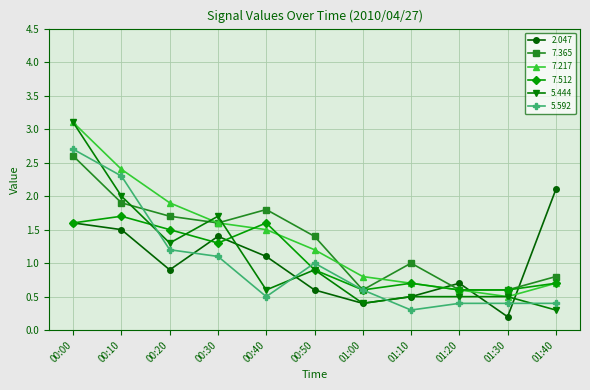

Reading left to right, extract all data points from this chart.

2.047: 00:00=1.6	00:10=1.5	00:20=0.9	00:30=1.4	00:40=1.1	00:50=0.6	01:00=0.4	01:10=0.5	01:20=0.7	01:30=0.2	01:40=2.1
7.365: 00:00=2.6	00:10=1.9	00:20=1.7	00:30=1.6	00:40=1.8	00:50=1.4	01:00=0.6	01:10=1.0	01:20=0.6	01:30=0.6	01:40=0.8
7.217: 00:00=3.1	00:10=2.4	00:20=1.9	00:30=1.6	00:40=1.5	00:50=1.2	01:00=0.8	01:10=0.7	01:20=0.6	01:30=0.5	01:40=0.7
7.512: 00:00=1.6	00:10=1.7	00:20=1.5	00:30=1.3	00:40=1.6	00:50=0.9	01:00=0.6	01:10=0.7	01:20=0.6	01:30=0.6	01:40=0.7
5.444: 00:00=3.1	00:10=2.0	00:20=1.3	00:30=1.7	00:40=0.6	00:50=0.9	01:00=0.4	01:10=0.5	01:20=0.5	01:30=0.5	01:40=0.3
5.592: 00:00=2.7	00:10=2.3	00:20=1.2	00:30=1.1	00:40=0.5	00:50=1.0	01:00=0.6	01:10=0.3	01:20=0.4	01:30=0.4	01:40=0.4